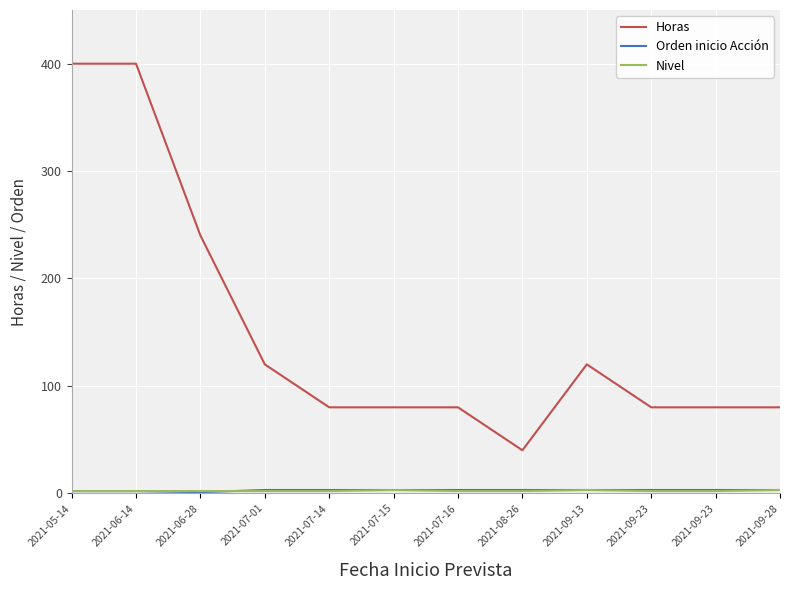

True or false: Nivel and Horas cross at least once.

False